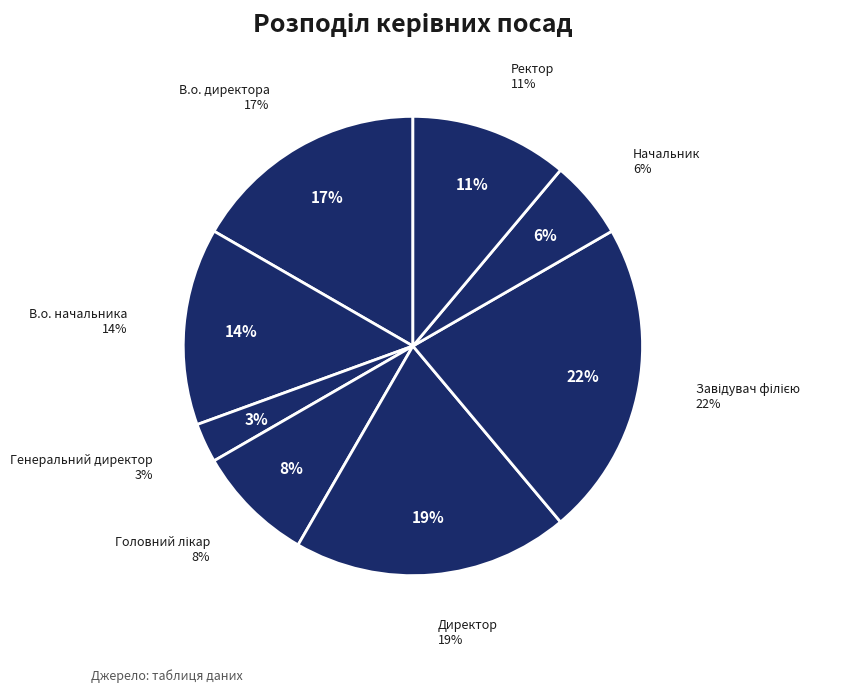

Rank the categories by value from highest to lowest.

Завідувач філією, Директор, В.о. директора, В.о. начальника, Ректор, Головний лікар, Начальник, Генеральний директор